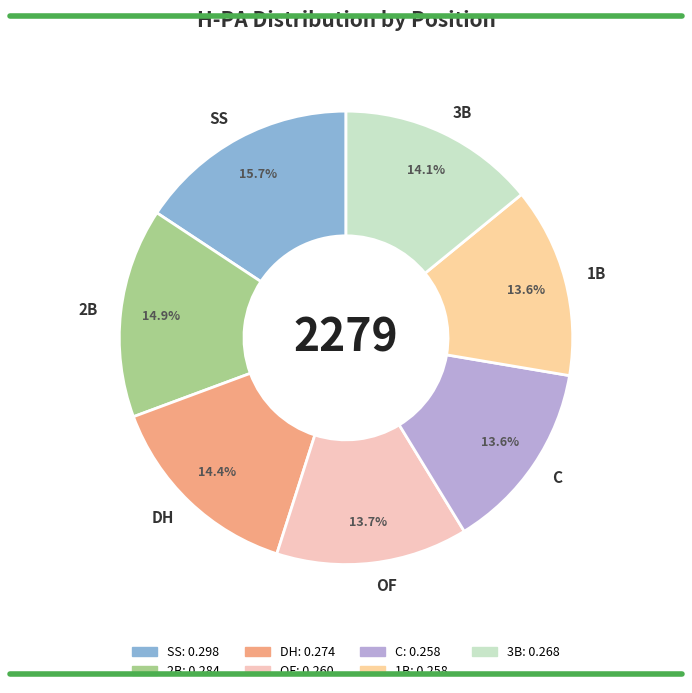

To the nearest percent, what percentage of the pie is 2B?

15%